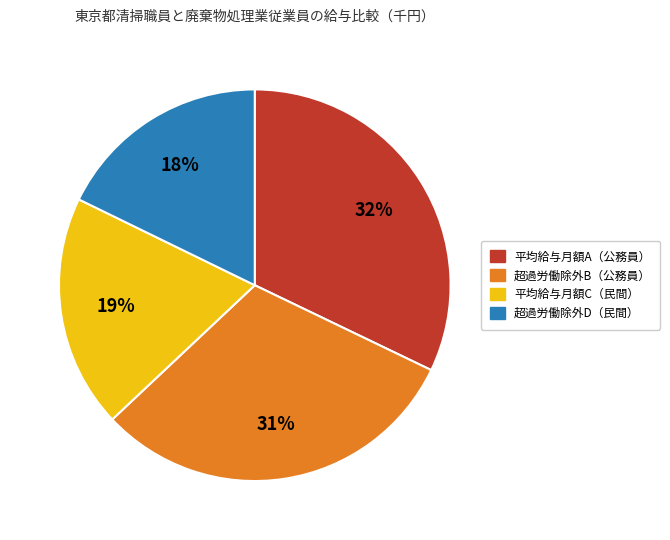

What is the ratio of the value at 超過労働除外D（民間） to the value at 平均給与月額A（公務員）?

0.6